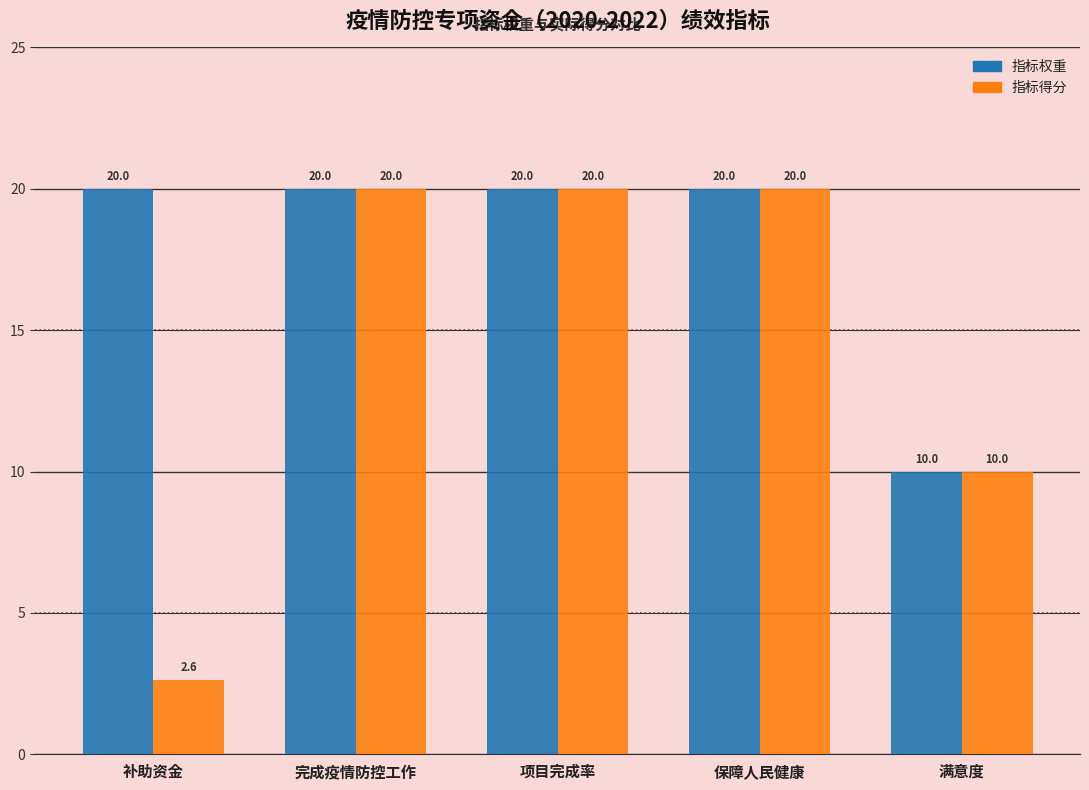

What is the highest value of the 指标得分 series?

20.0